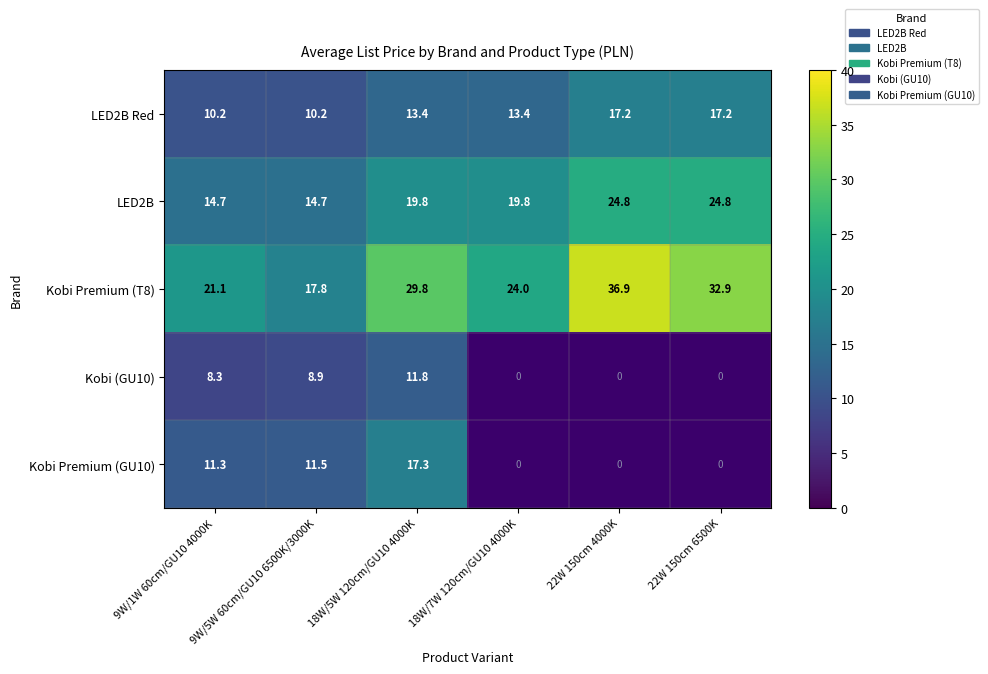

Is the value of LED2B Red at 22W 150cm 4000K greater than the value of LED2B at 9W/1W 60cm/GU10 4000K?

Yes